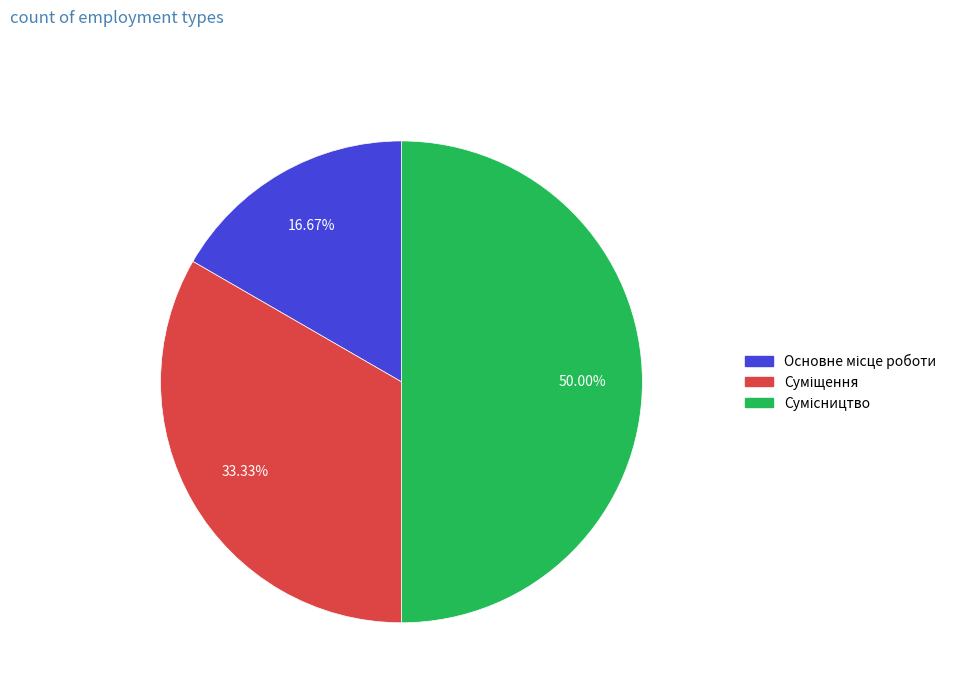

How many slices are in this pie chart?

3